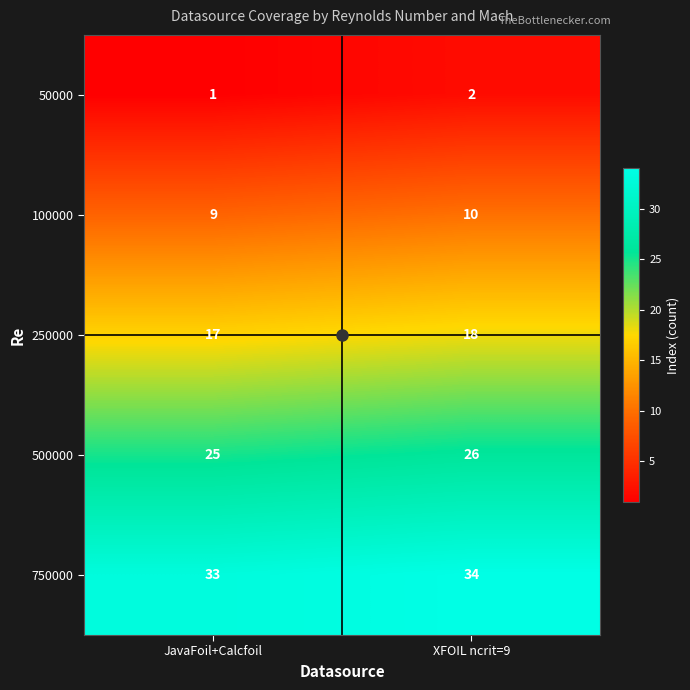

What is the sum of the 500000 values at XFOIL ncrit=9 and JavaFoil+Calcfoil?

51